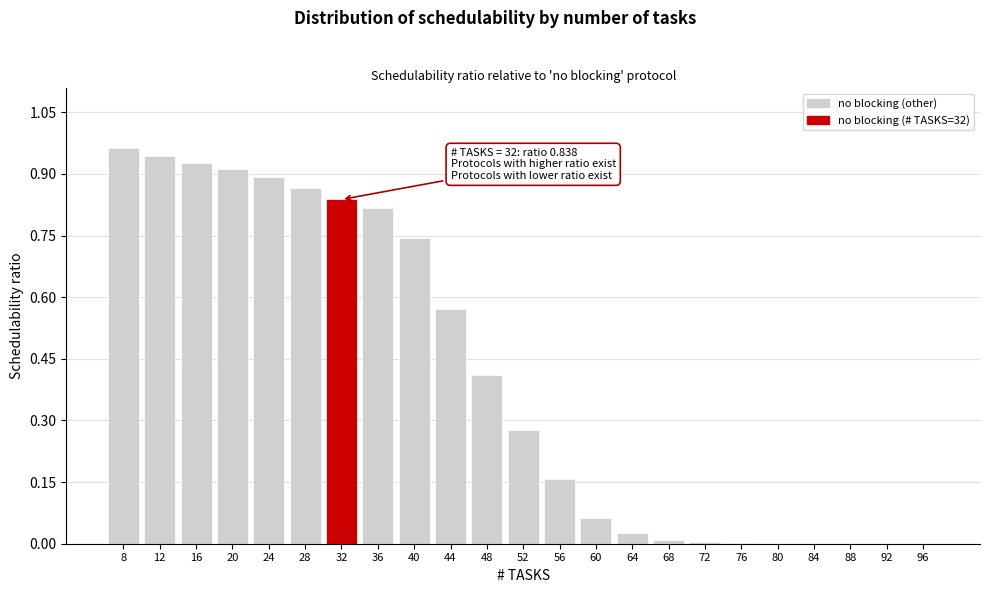

True or false: the data shows 0.9 at 12.

True